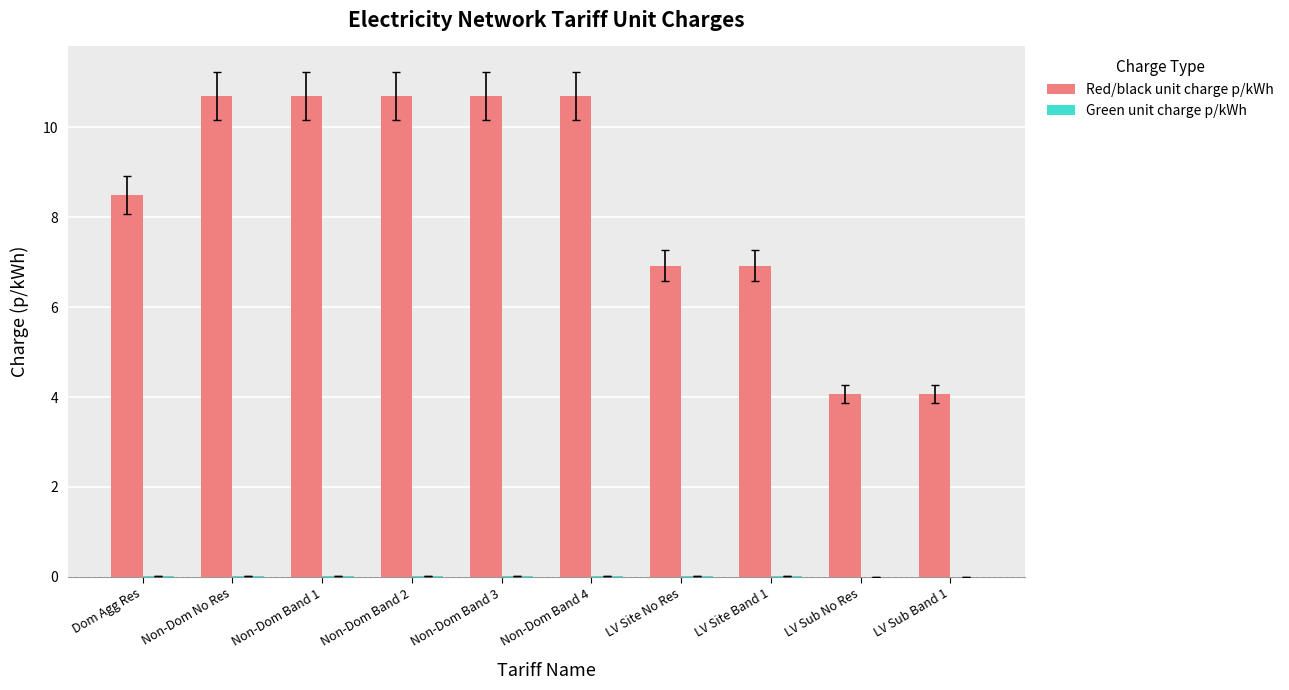

Which series has the largest total across all categories?

Red/black unit charge p/kWh